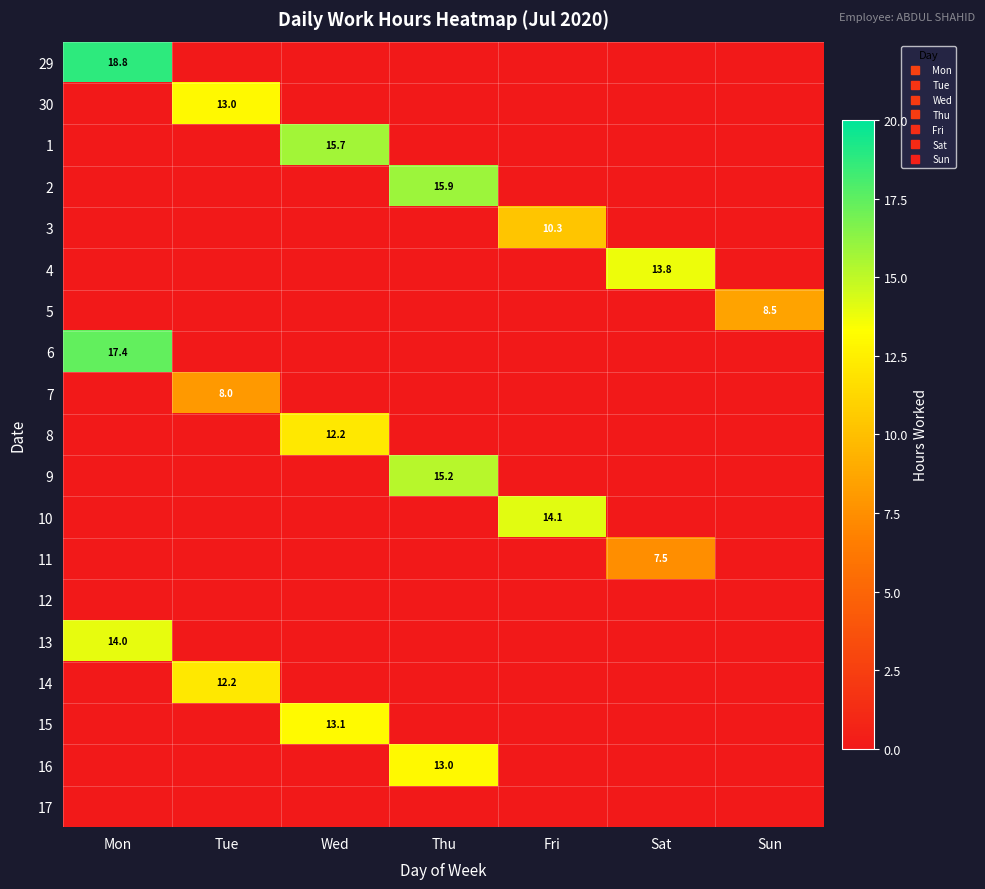

The 11 series shows 0.0 at Sun. True or false?

True